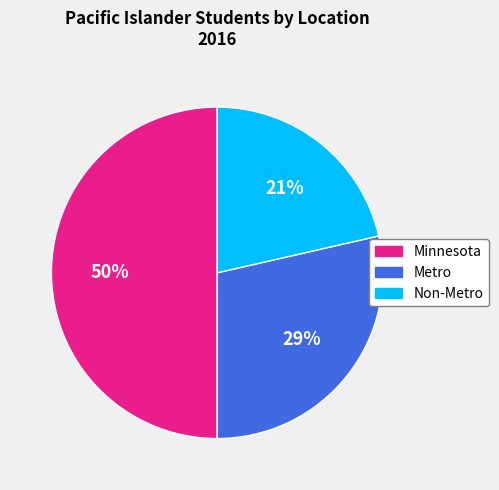

The Minnesota slice represents 44% of the pie. True or false?

False